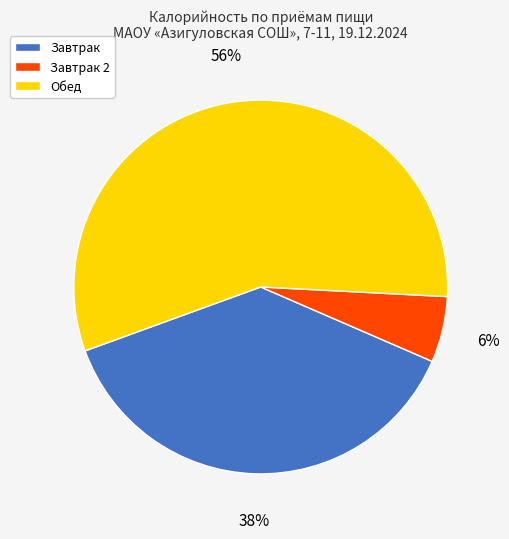

Do Завтрак 2 and Обед together represent more than half of the pie?

Yes